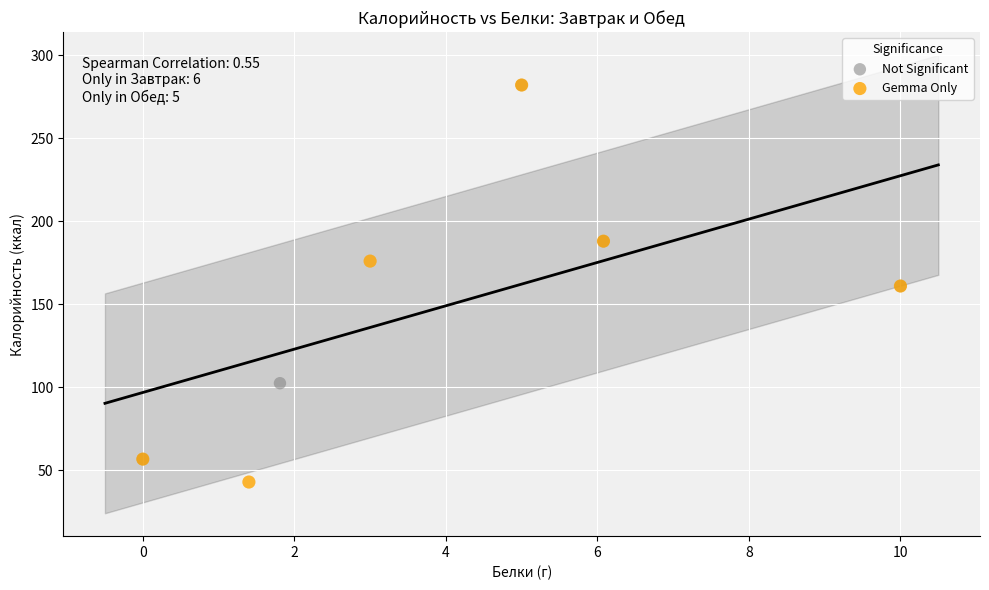

Which series has the largest Y range (max minus min)?

Gemma Only